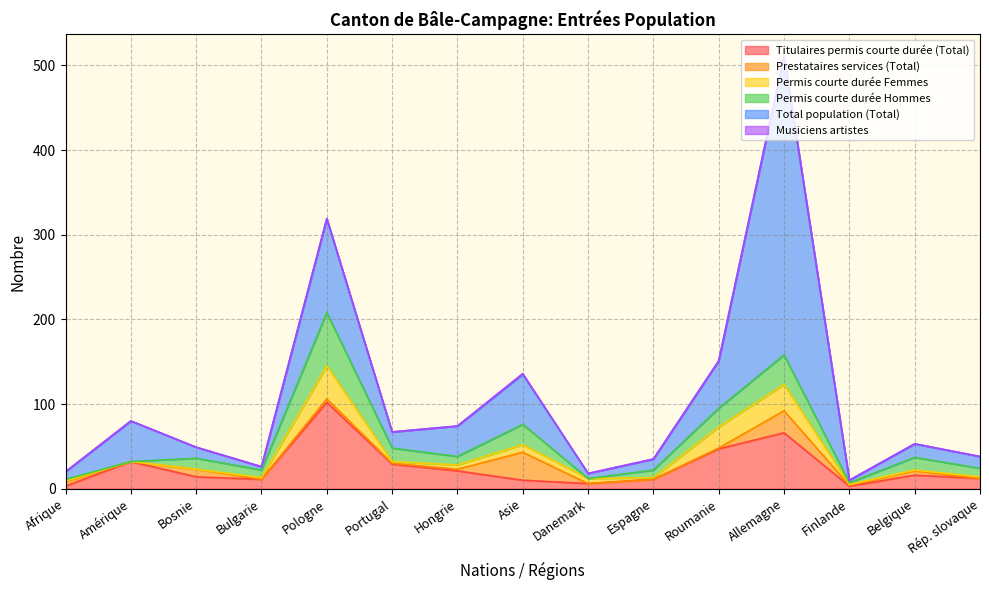

What position from the right is Hongrie?

9